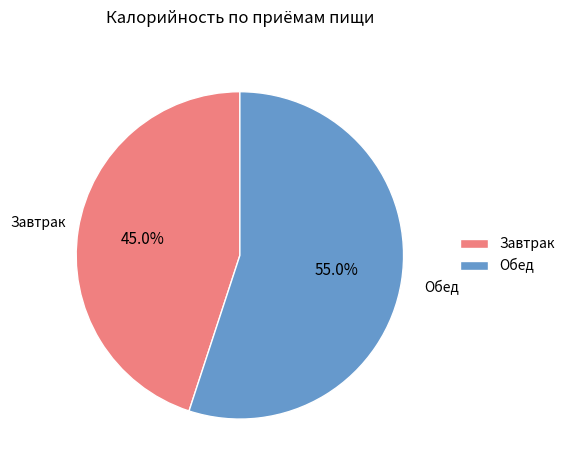

The Обед slice represents 45% of the pie. True or false?

False